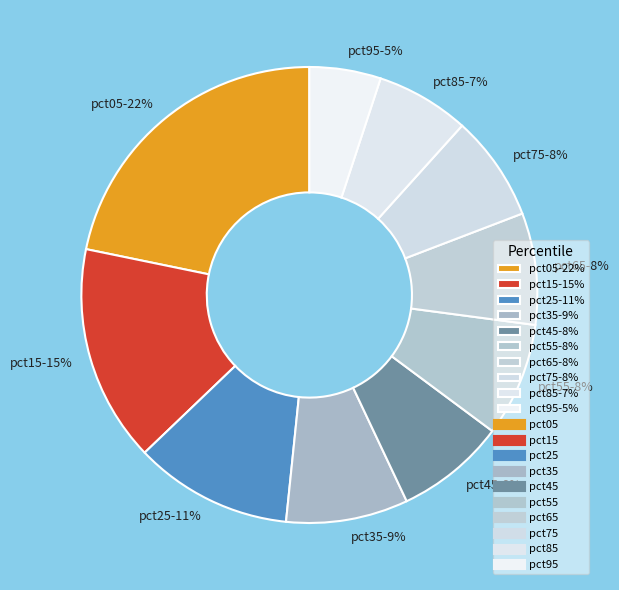

To the nearest percent, what is the difference between the pct65-8% and pct85-7% slice percentages?

1%